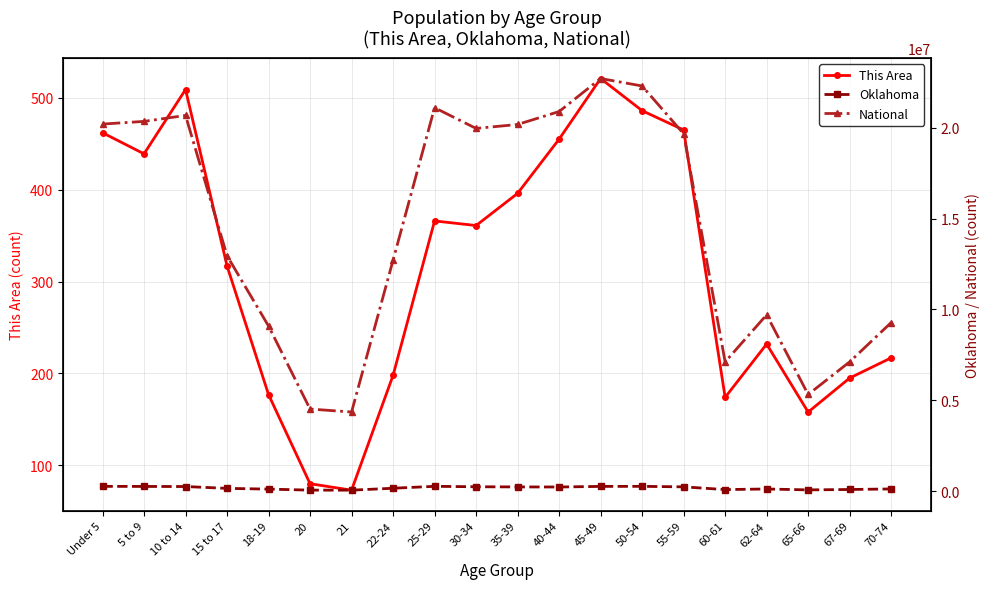

Rank the series at 70-74 from highest to lowest value.

National, Oklahoma, This Area